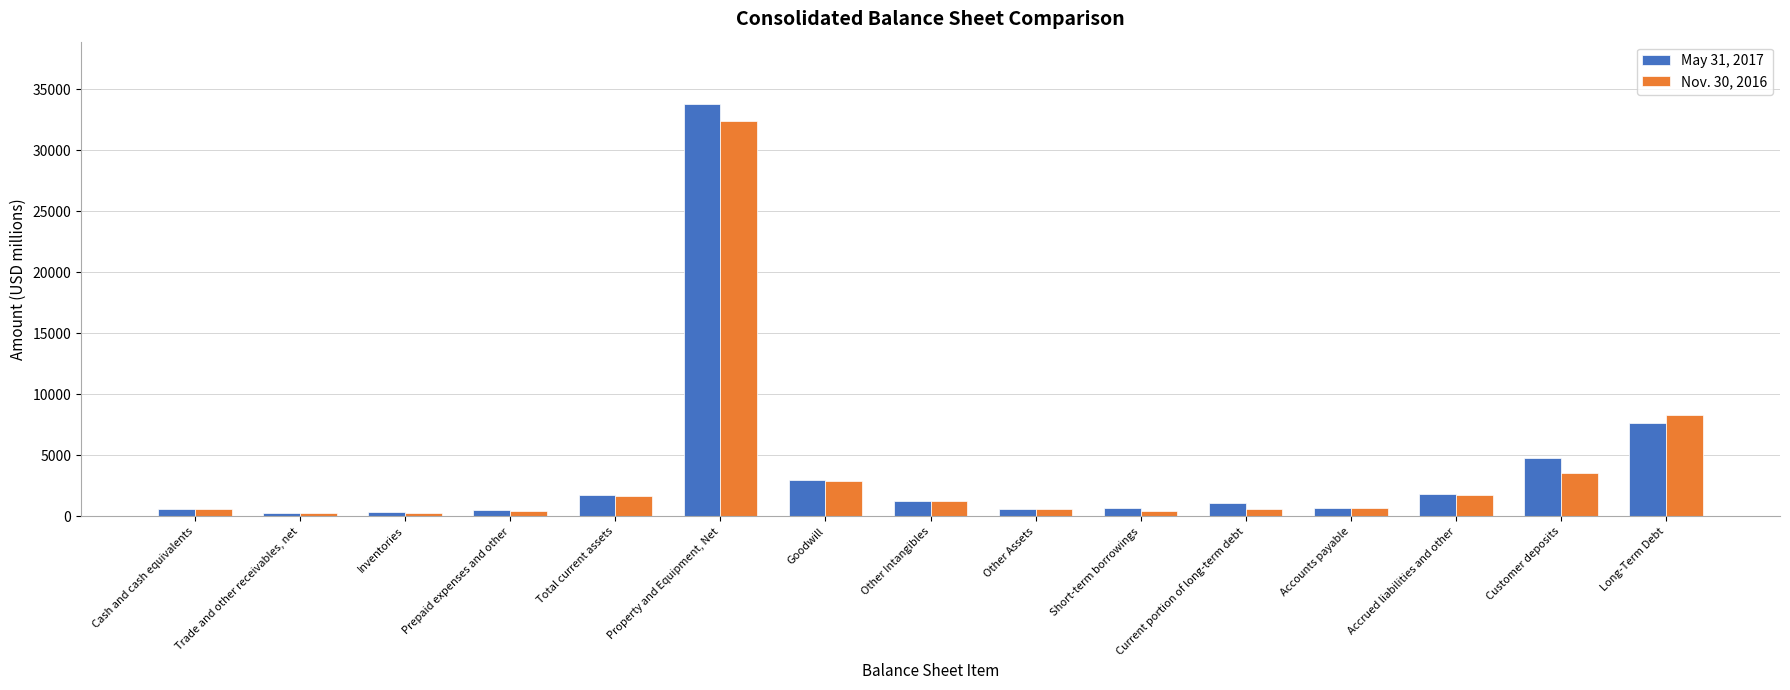

Is the value of May 31, 2017 at Current portion of long-term debt greater than the value of Nov. 30, 2016 at Long-Term Debt?

No